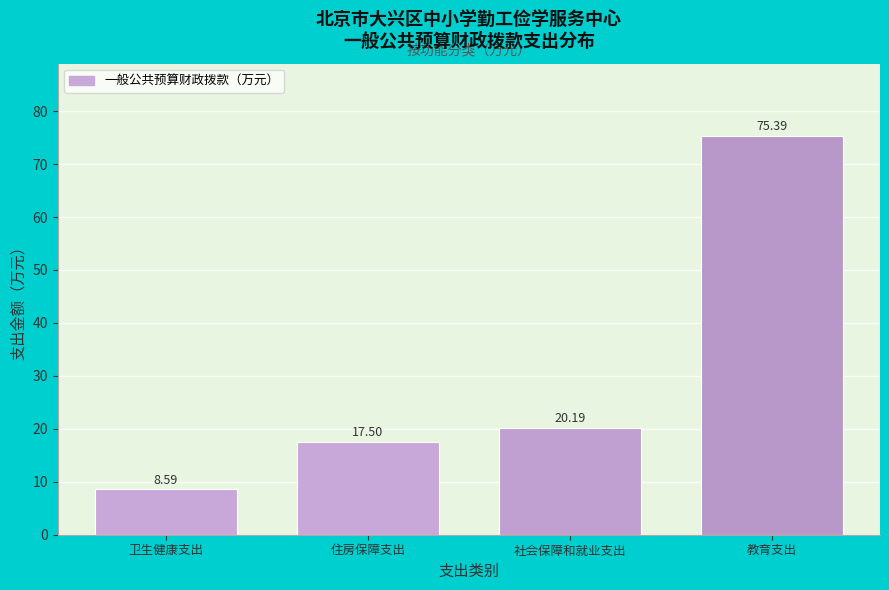

What is the label of the 4th bar from the left?

教育支出